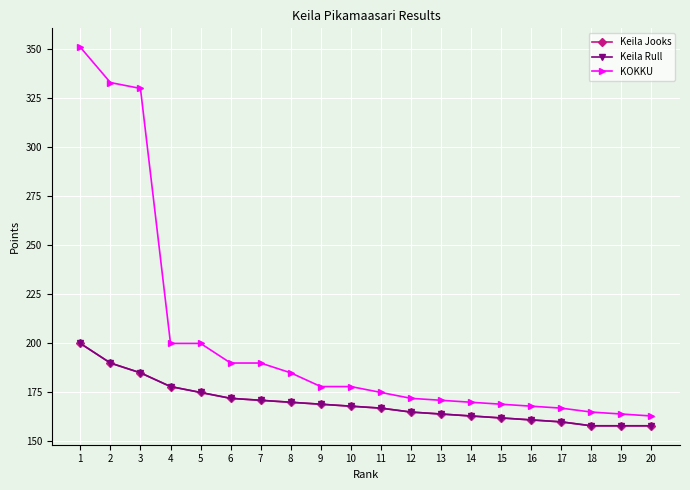

True or false: Keila Rull and KOKKU cross at least once.

False